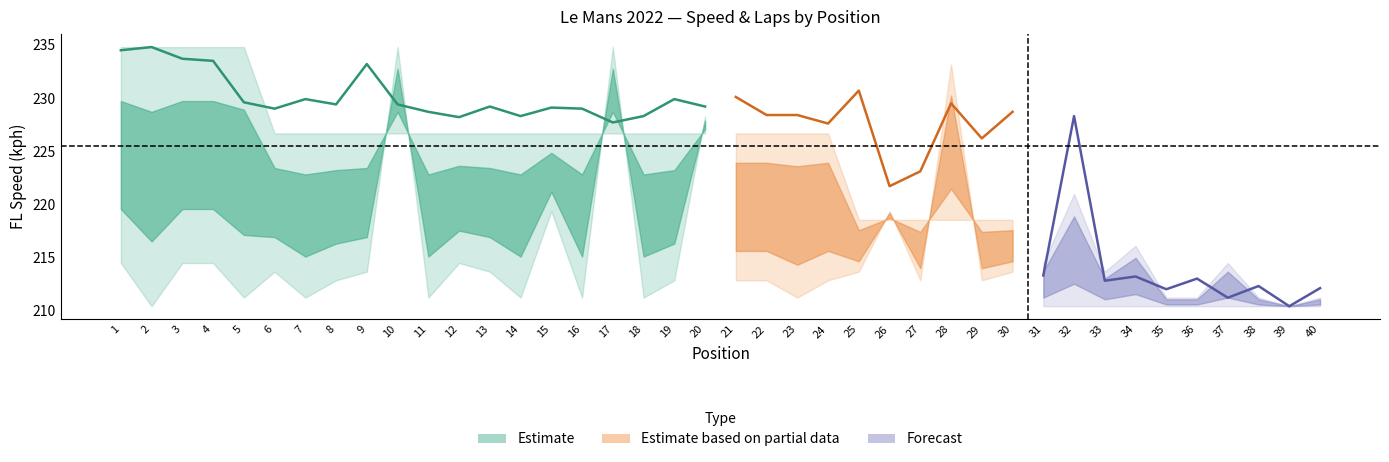

What is the average value of the FL_KPH series?

225.4